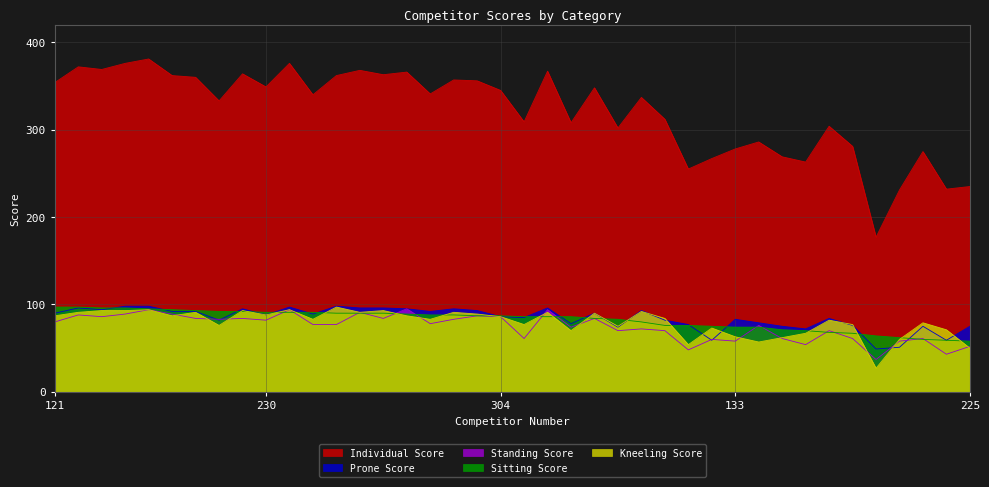

What is the difference between the highest and lowest values at 703?

264